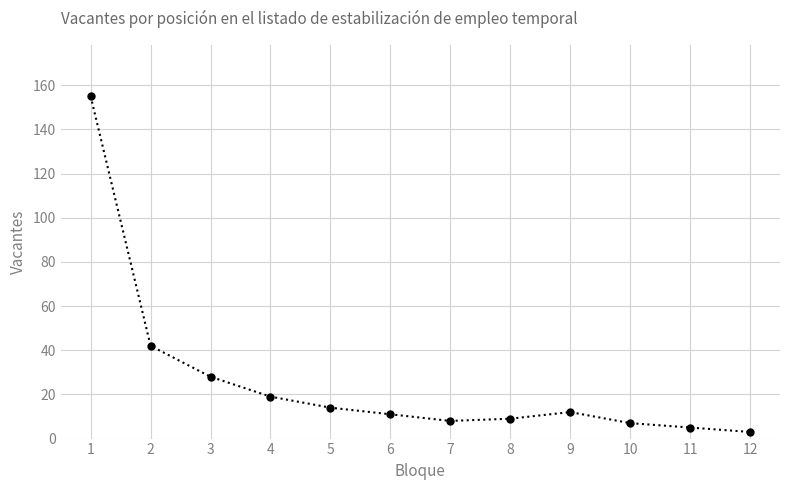

What is the change in value from 2 to 12?

-39